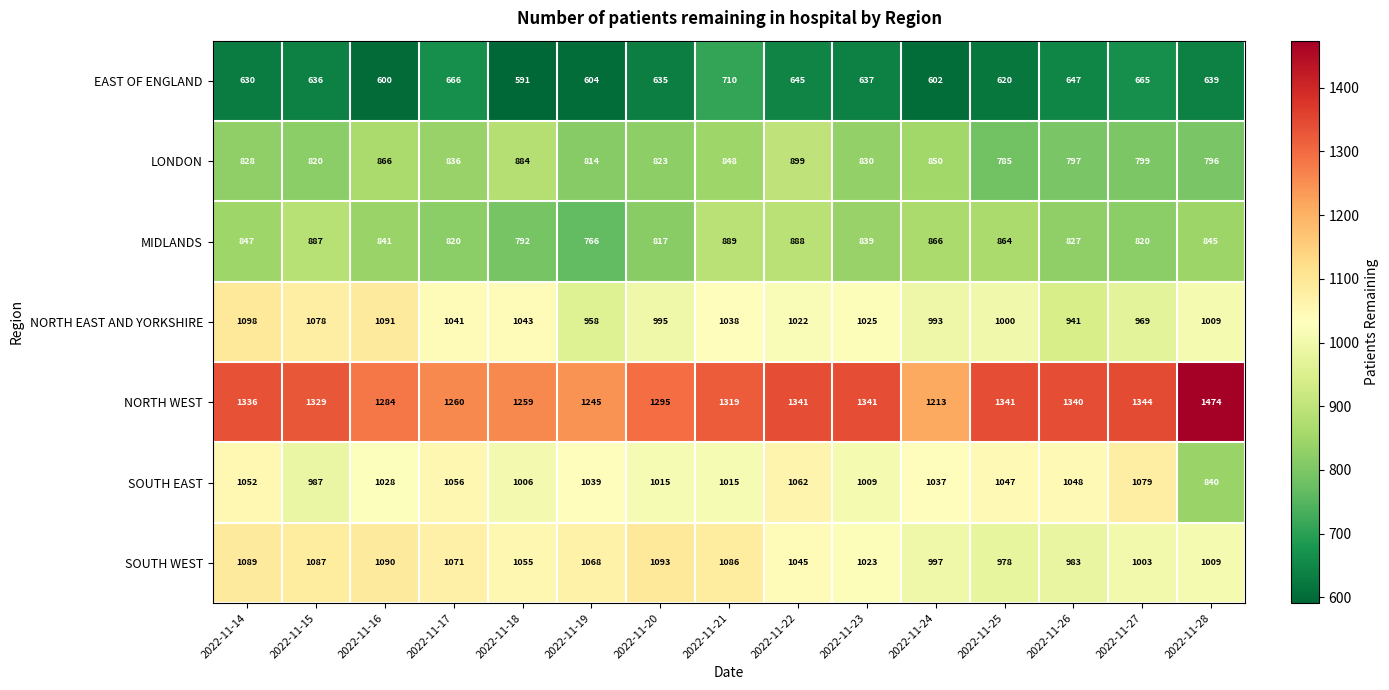

Count the number of categories in the chart.

15